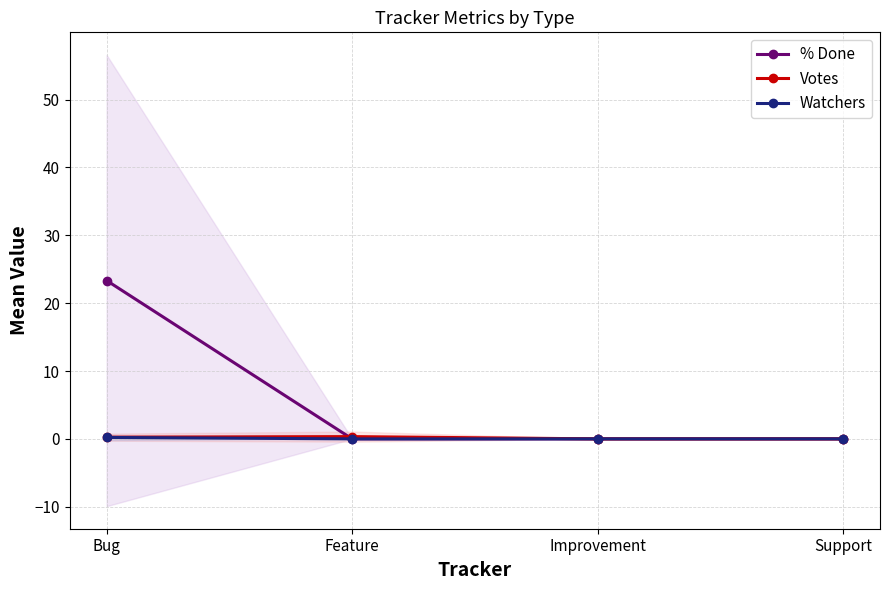

Count the number of data series in this chart.

3